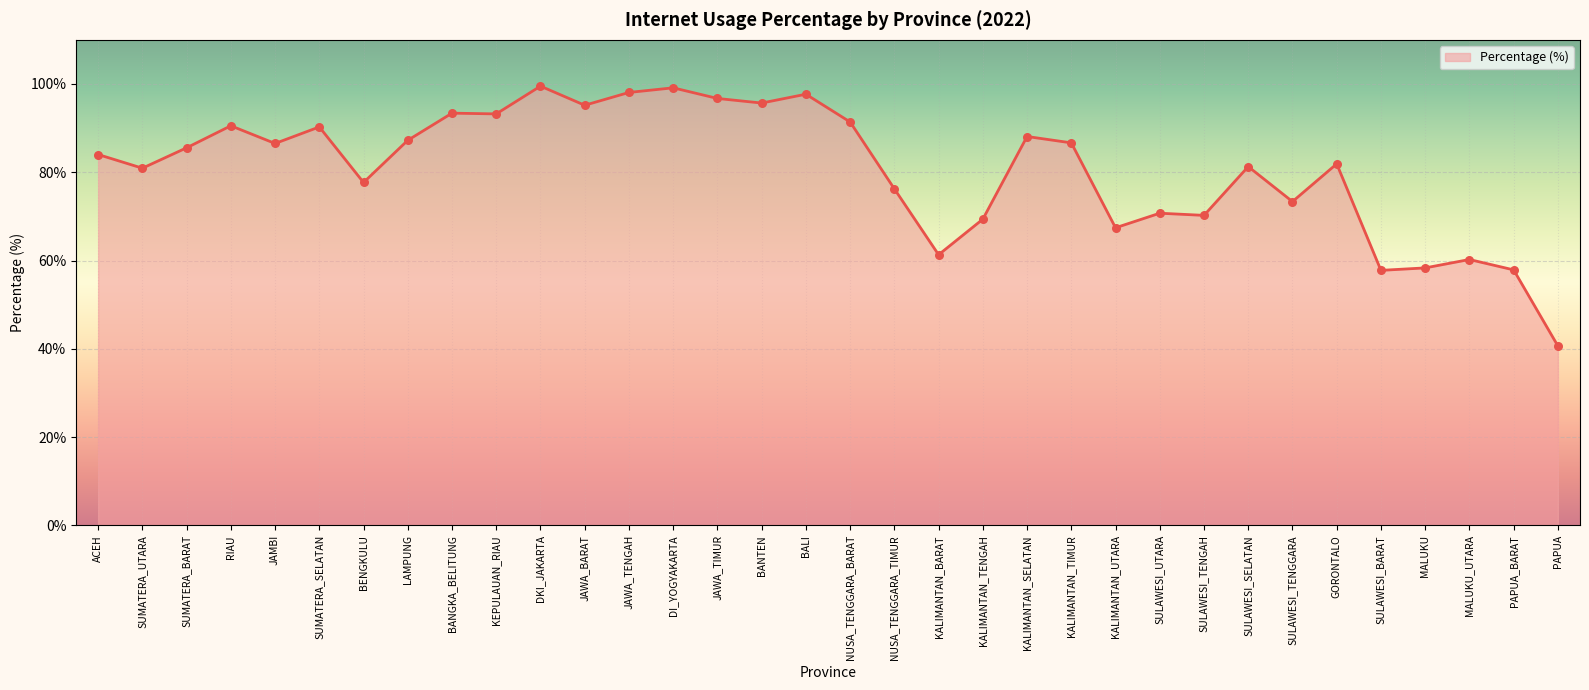

Approximately how many times larger is the value at RIAU compared to PAPUA_BARAT?

1.6